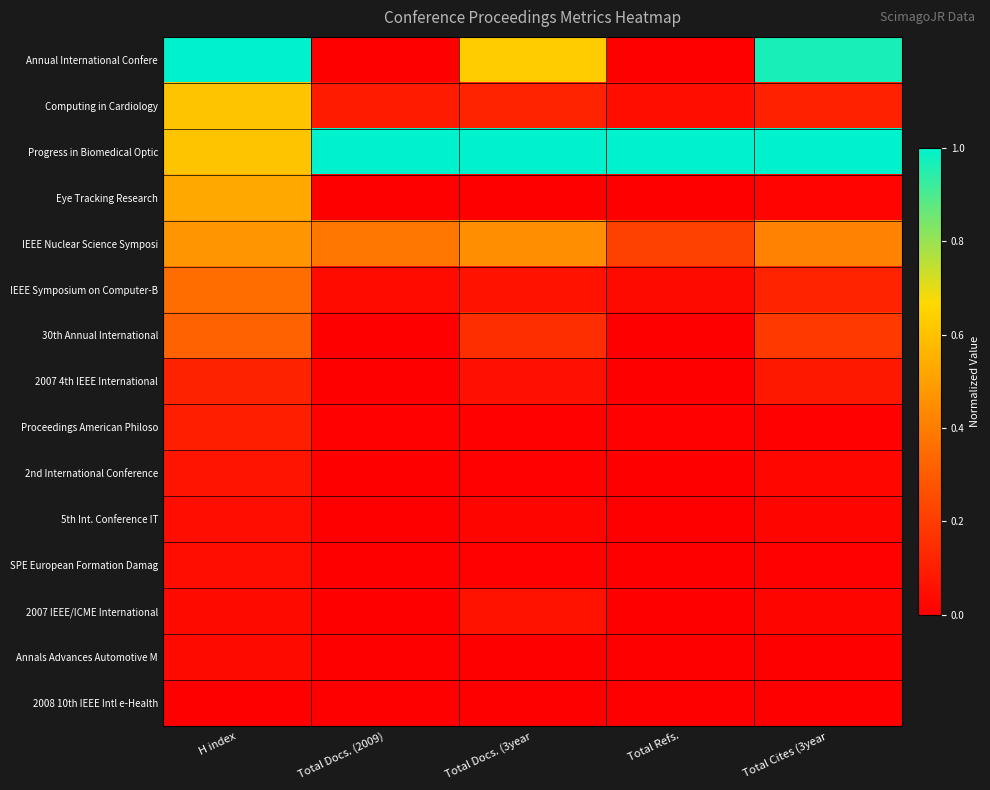

Between Total Docs. (2009) and H index, which is larger?

H index